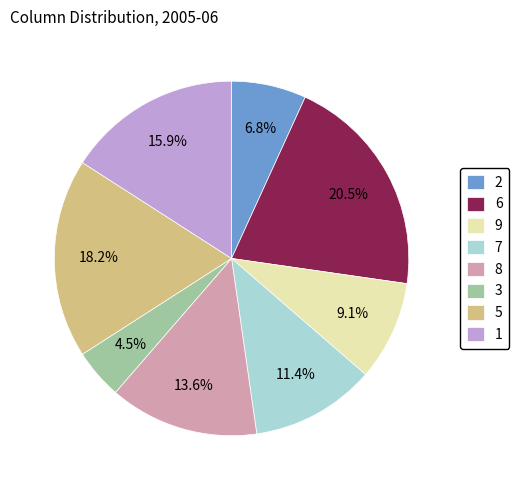

To the nearest percent, what portion does 9 represent?

9%